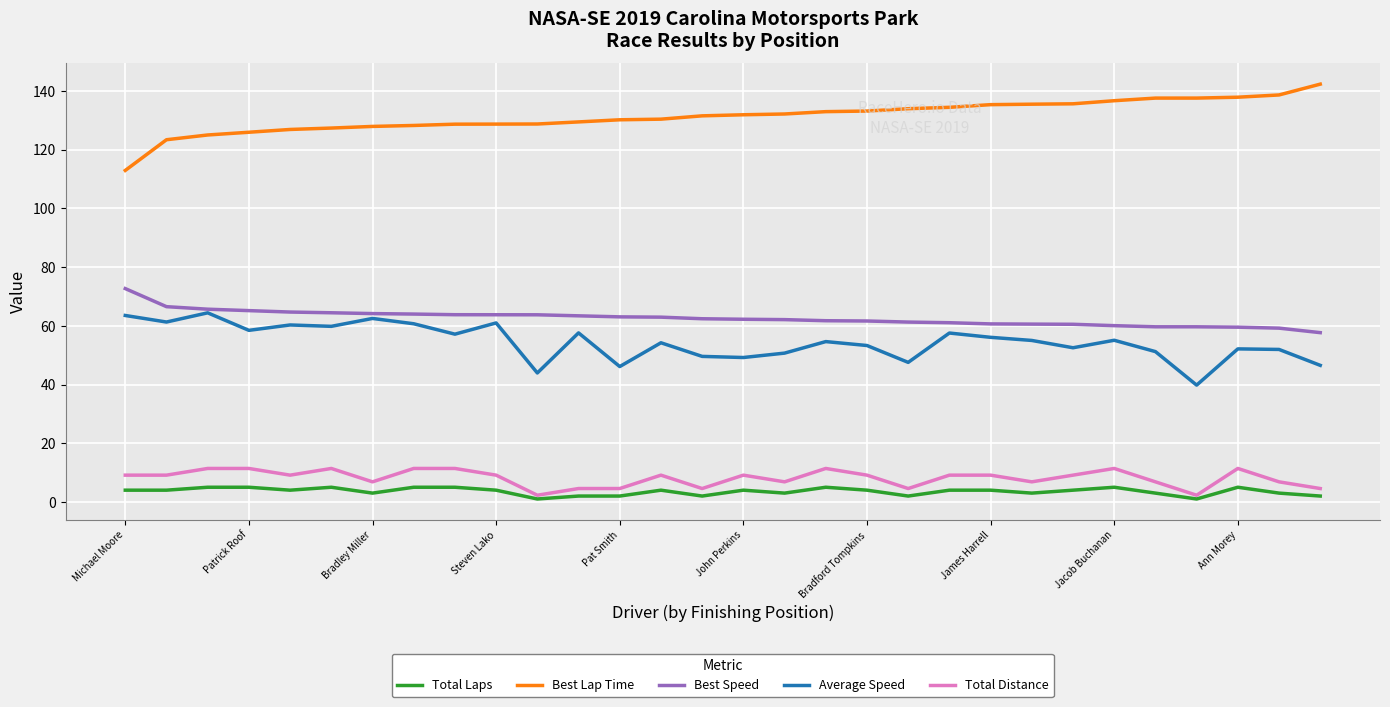

Which series has the largest total across all categories?

Best Lap Time